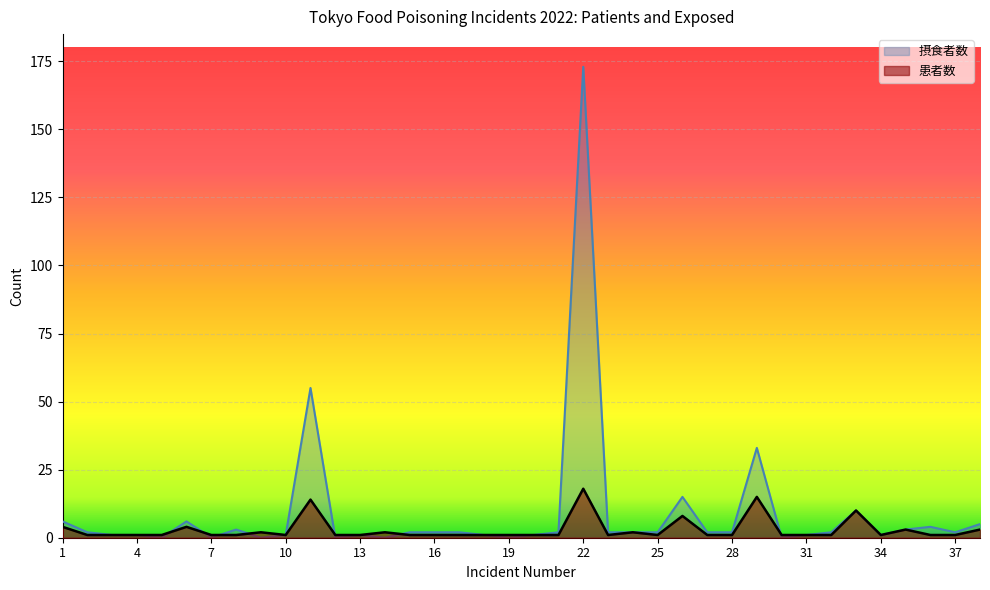

The value of 摂食者数 at 30 is 0. True or false?

True